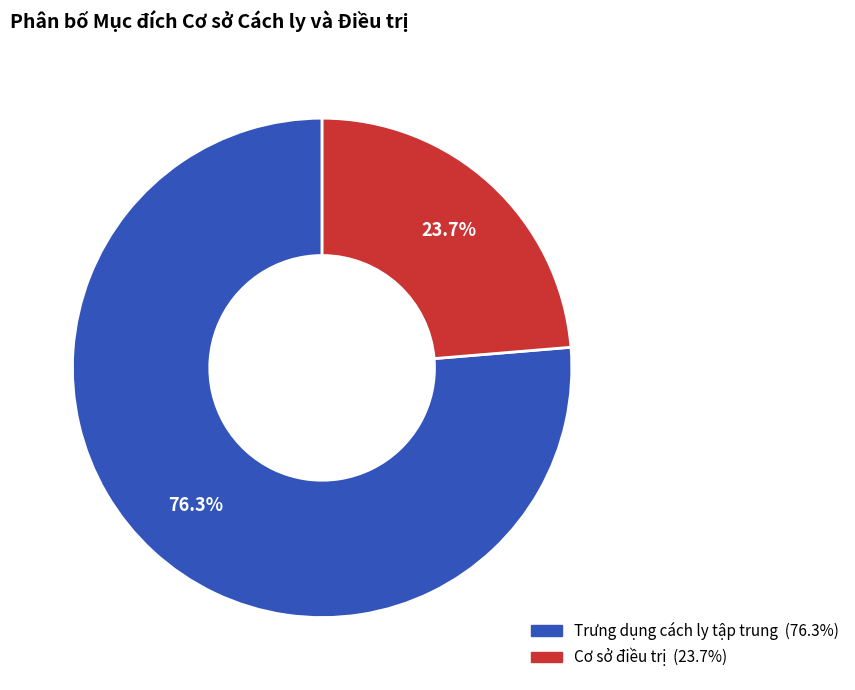

Which category has the biggest portion of the pie?

Trưng dụng cách ly tập trung